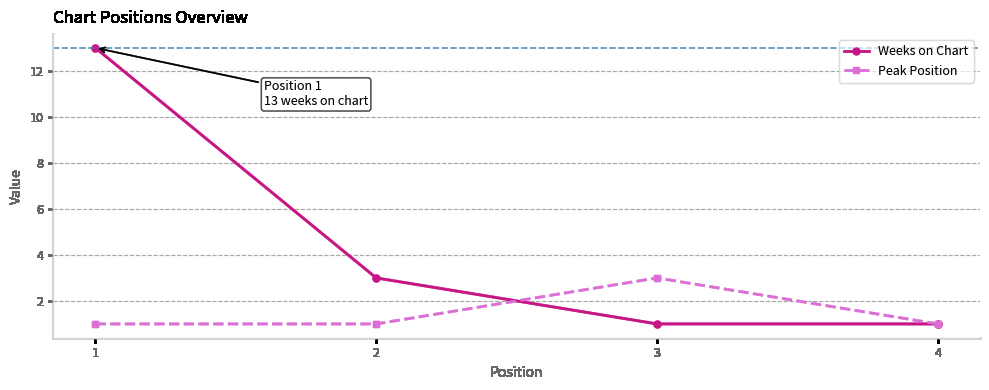

The value of Weeks on Chart at 4 is 1. True or false?

True